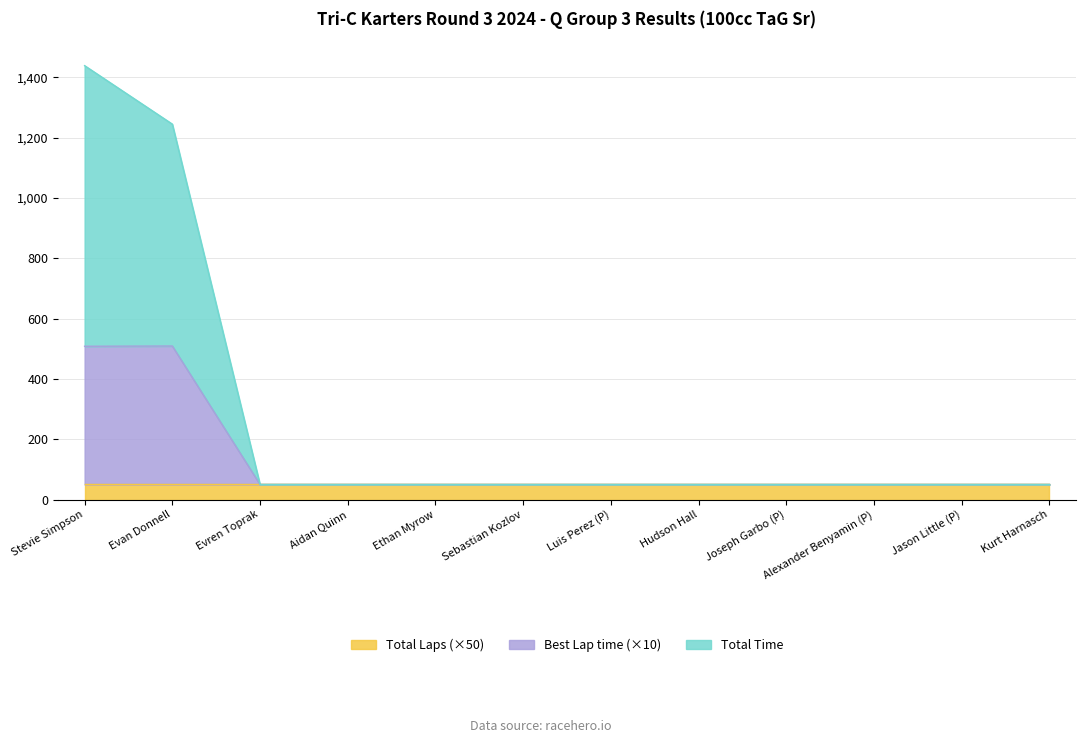

What position from the right is Jason Little (P)?

2